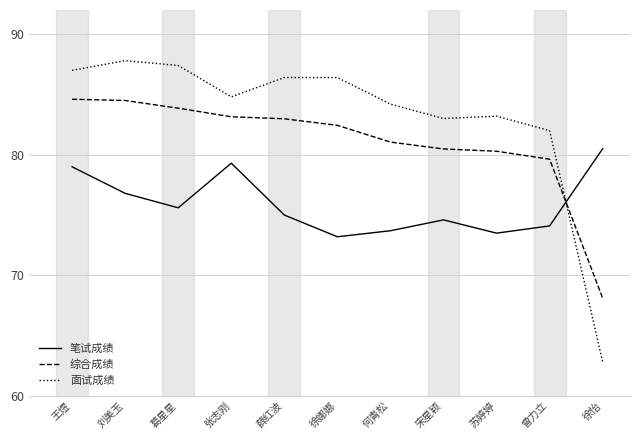

Is the value of 综合成绩 at 张志刚 greater than the value of 笔试成绩 at 薛红波?

Yes